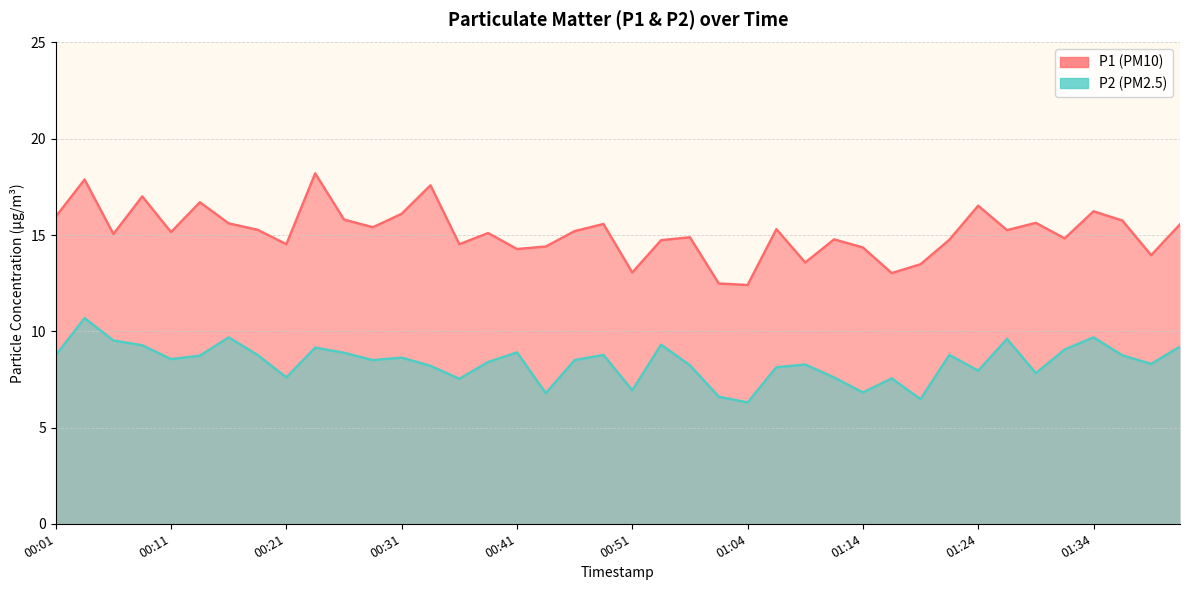

True or false: P1 and P2 cross at least once.

False